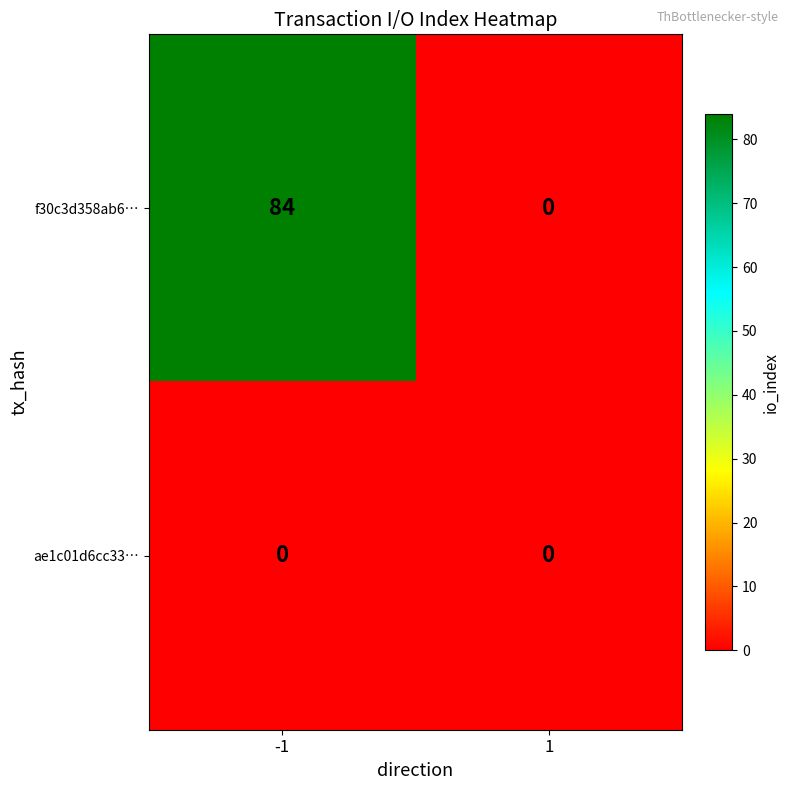

True or false: f30c3d358ab6… has a value of 110 at -1.

False